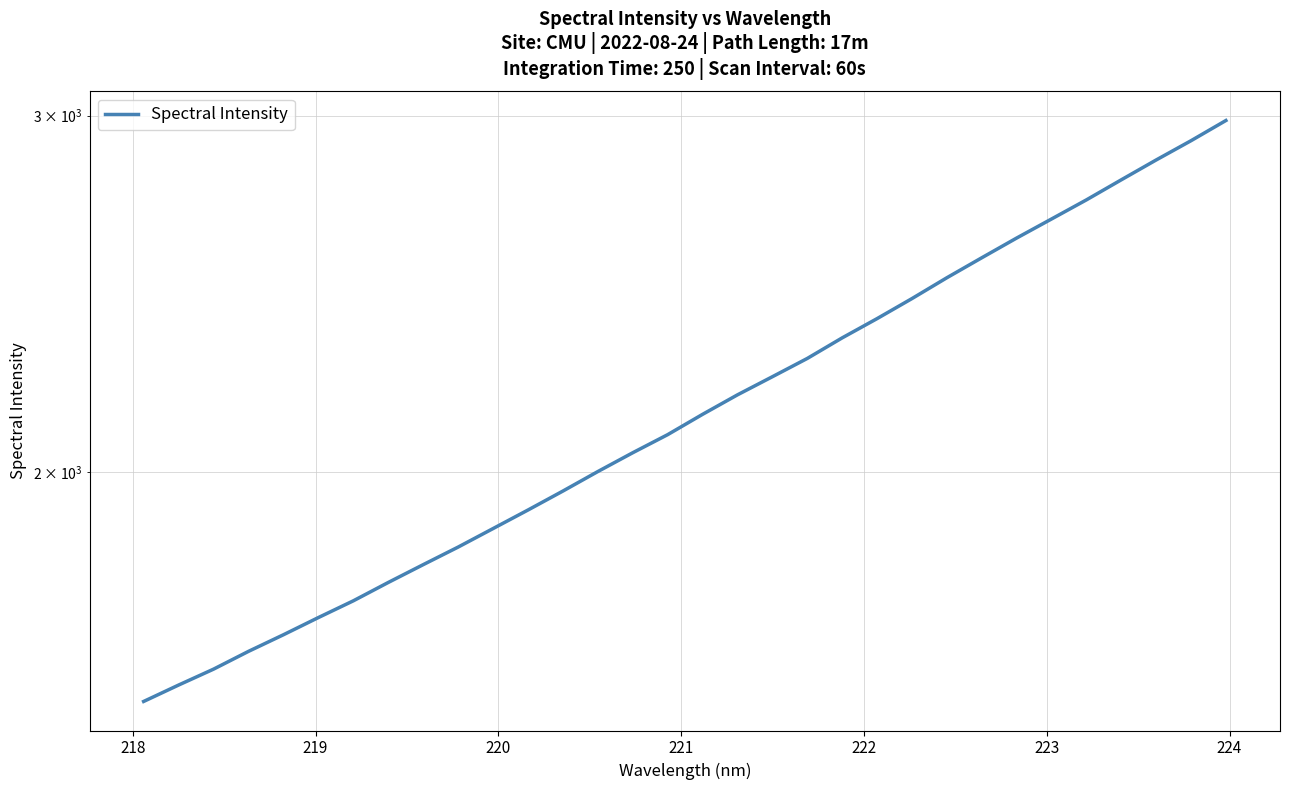

How many data points does each series have?

32